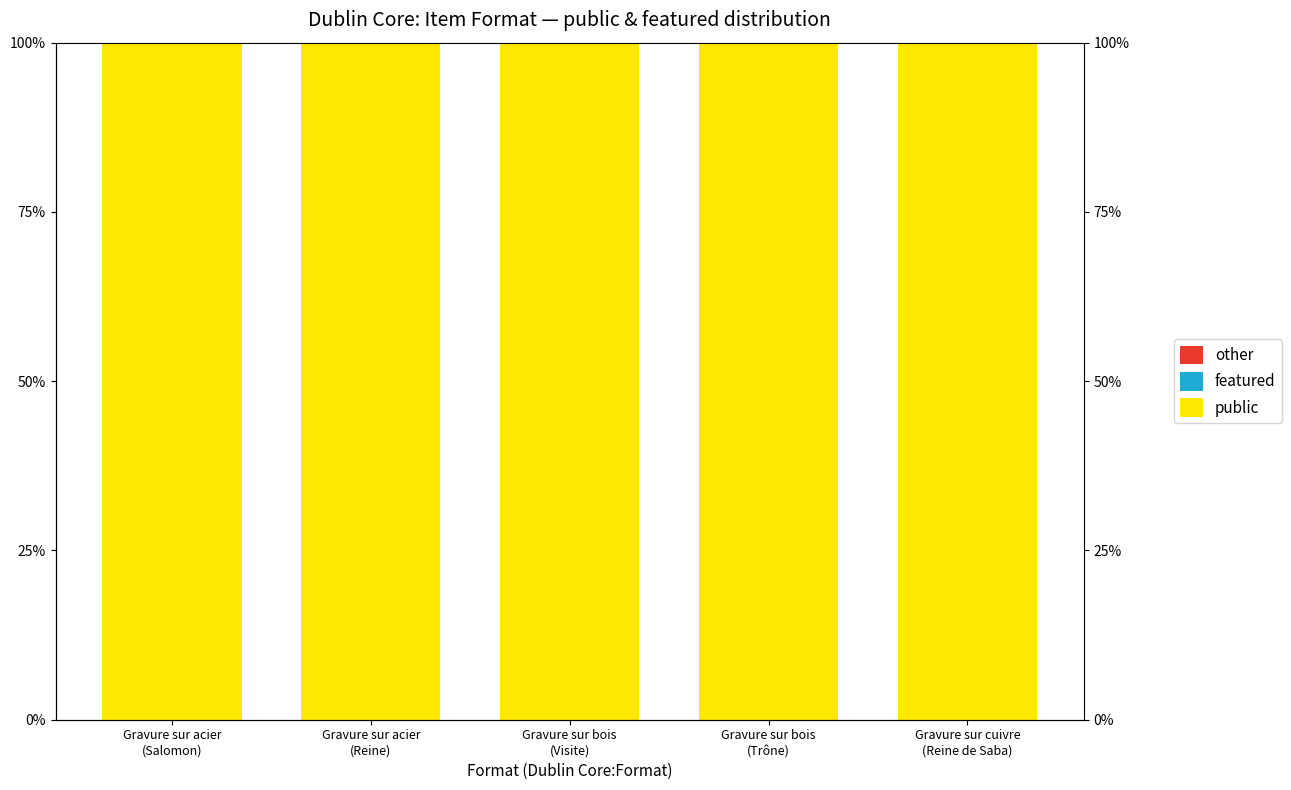

What position from the right is Gravure sur bois
(Trône)?

2